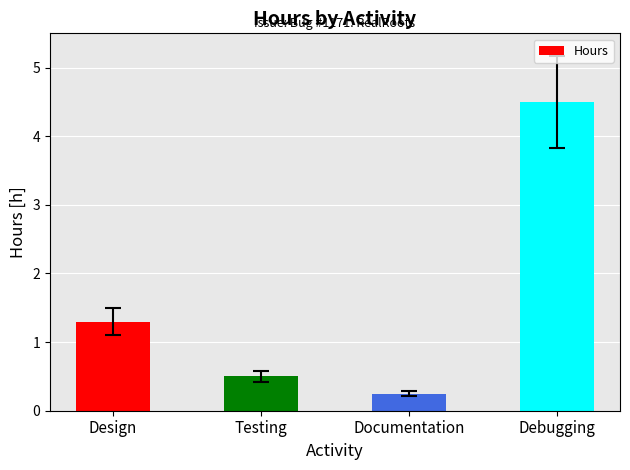

At which category does the chart reach its peak across all series?

Debugging